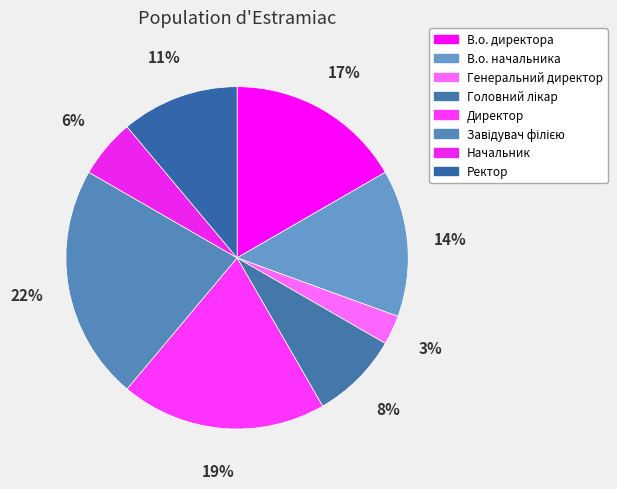

How many slices are in this pie chart?

8